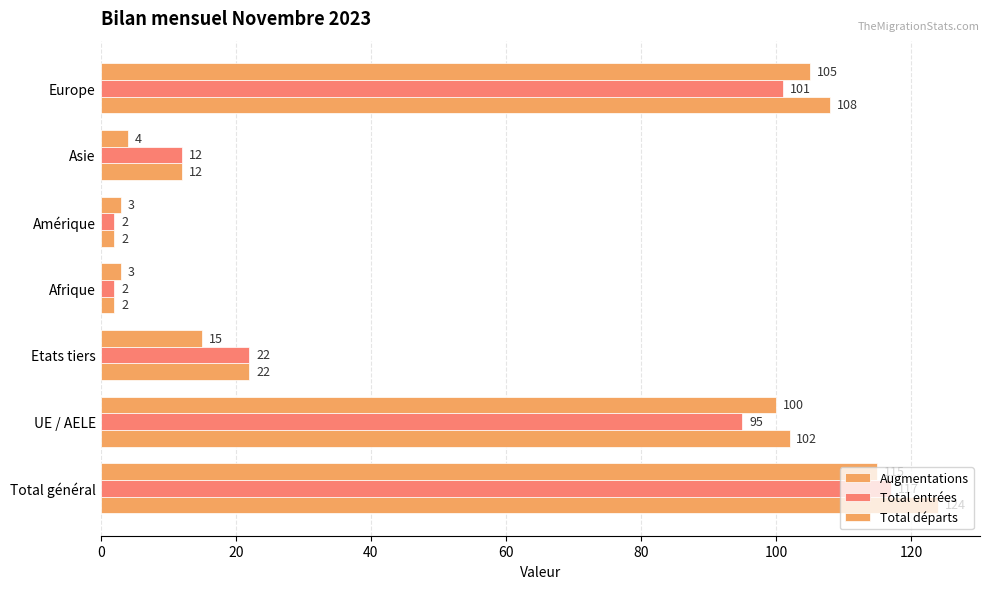

What is the sum of all Augmentations values?

372